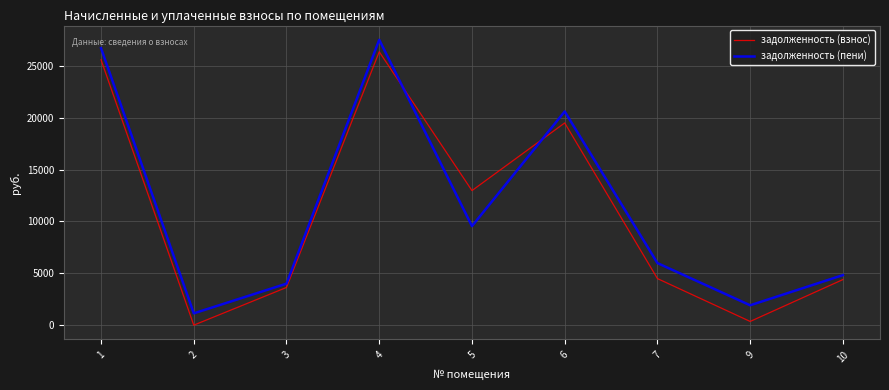

Is this an area chart (filled region under the line)?

No